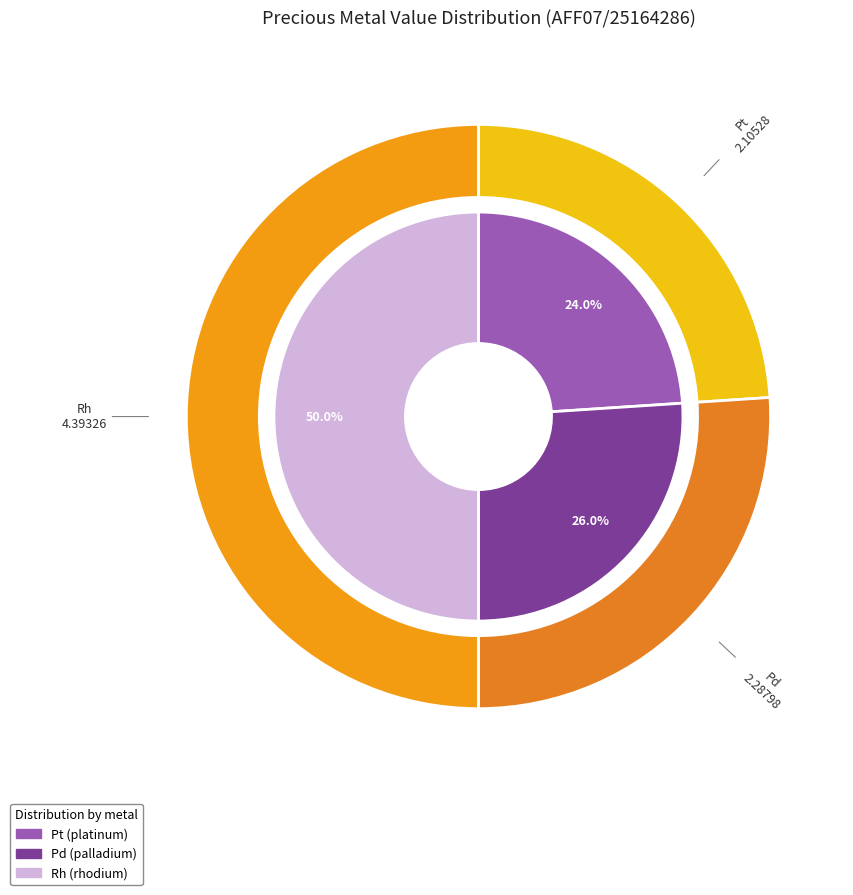

To the nearest percent, what is the difference between the Pt and Rh slice percentages?

26%